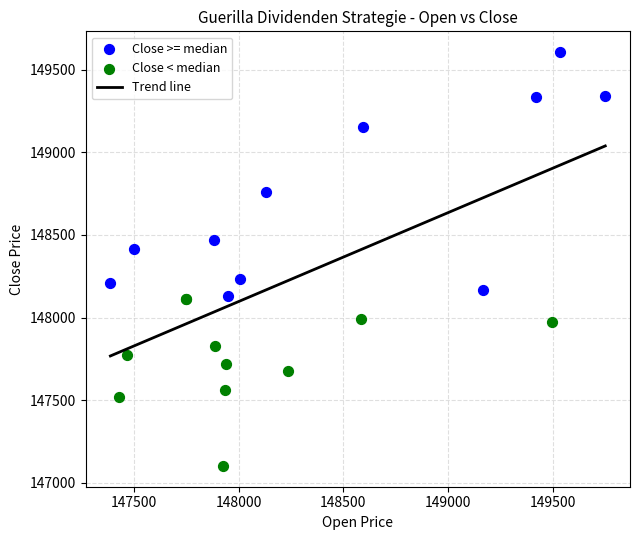

Which series has the widest spread of Y values?

Close >= median